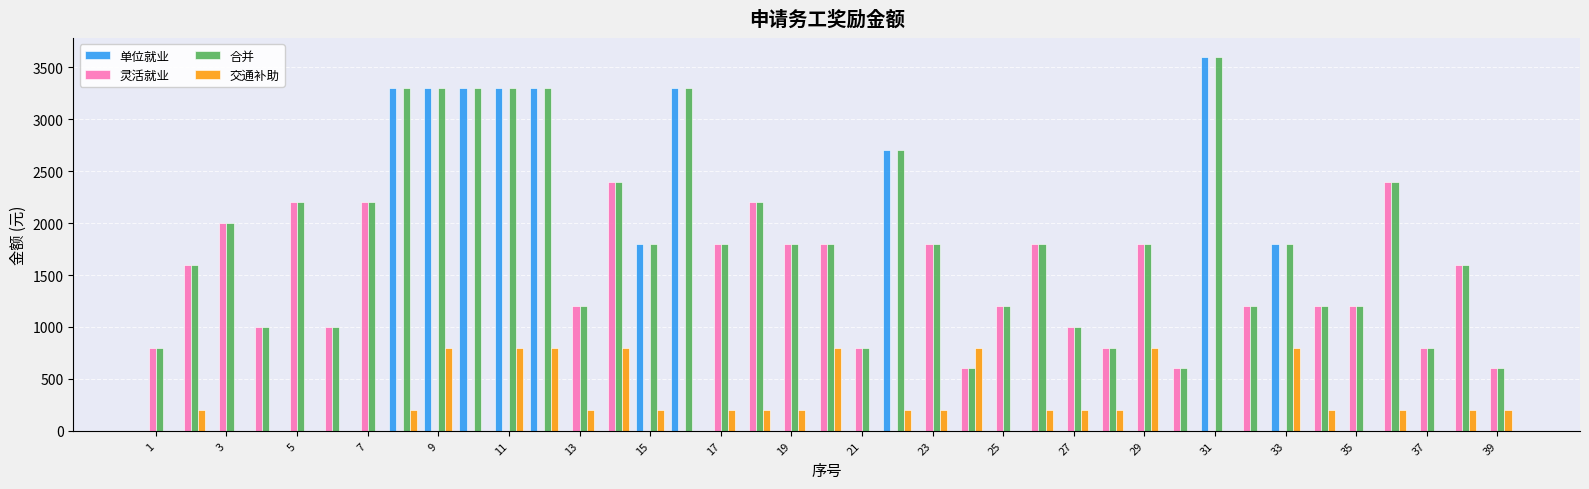

Reading right to left, what are all the values shown in this chart?

单位就业: 0	0	0	0	0	0	1800	0	3600	0	0	0	0	0	0	0	0	2700	0	0	0	0	0	3300	1800	0	0	3300	3300	3300	3300	3300	0	0	0	0	0	0	0
灵活就业: 600	1600	800	2400	1200	1200	0	1200	0	600	1800	800	1000	1800	1200	600	1800	0	800	1800	1800	2200	1800	0	0	2400	1200	0	0	0	0	0	2200	1000	2200	1000	2000	1600	800
合并: 600	1600	800	2400	1200	1200	1800	1200	3600	600	1800	800	1000	1800	1200	600	1800	2700	800	1800	1800	2200	1800	3300	1800	2400	1200	3300	3300	3300	3300	3300	2200	1000	2200	1000	2000	1600	800
交通补助: 200	200	0	200	0	200	800	0	0	0	800	200	200	200	0	800	200	200	0	800	200	200	200	0	200	800	200	800	800	0	800	200	0	0	0	0	0	200	0